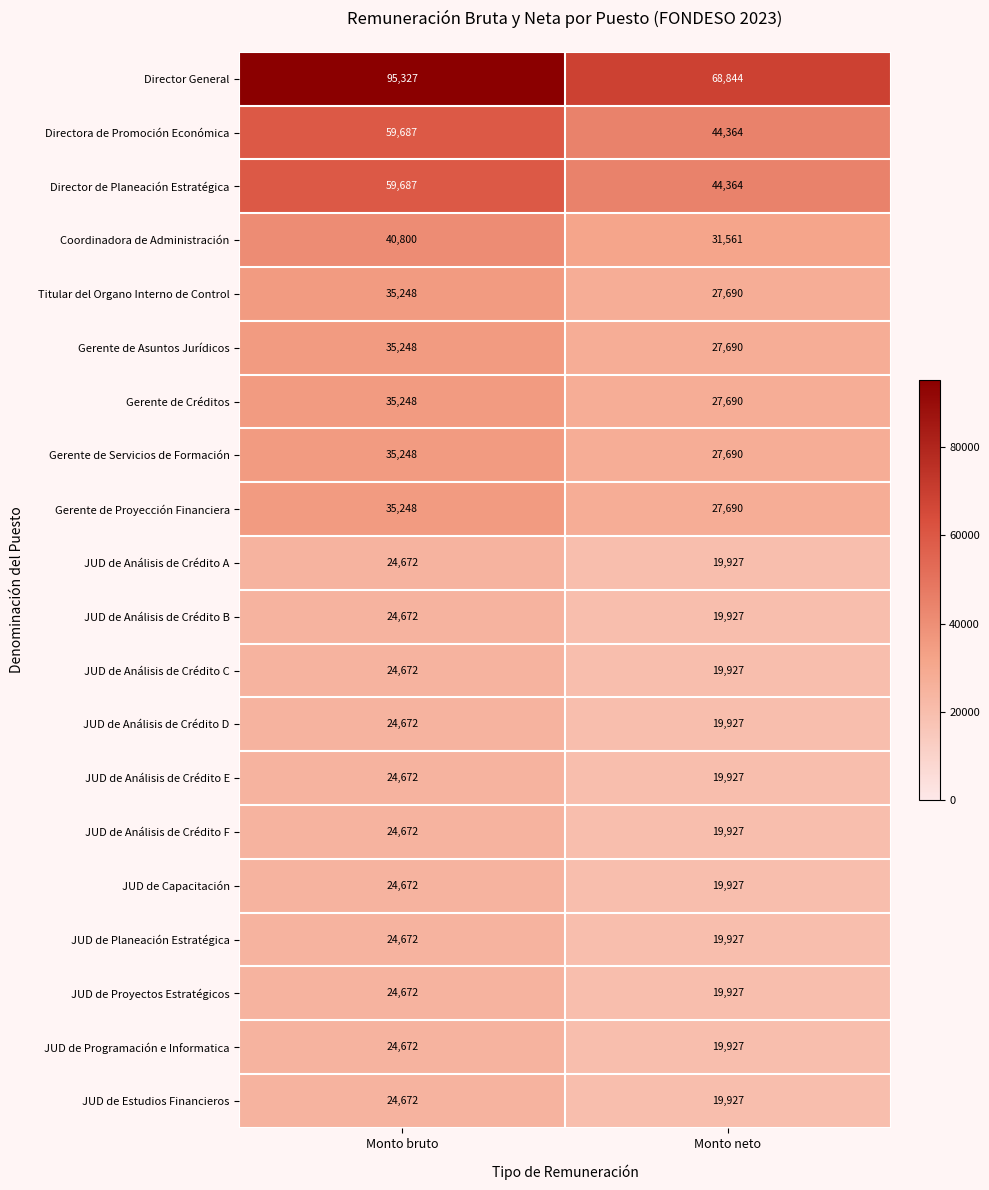

What is the total value across all series at Monto neto?

546780